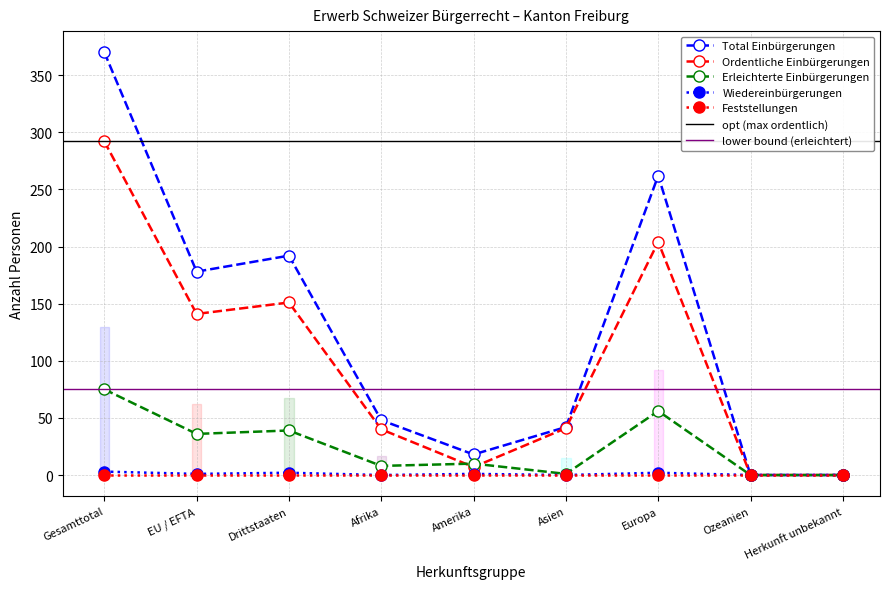

Where is the first local maximum for Wiedereinbürgerungen?

Drittstaaten